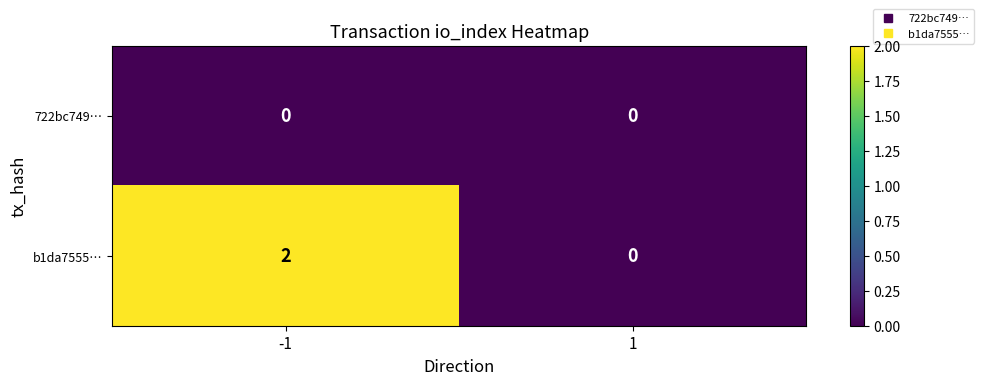

Which series has the largest total across all categories?

b1da7555…